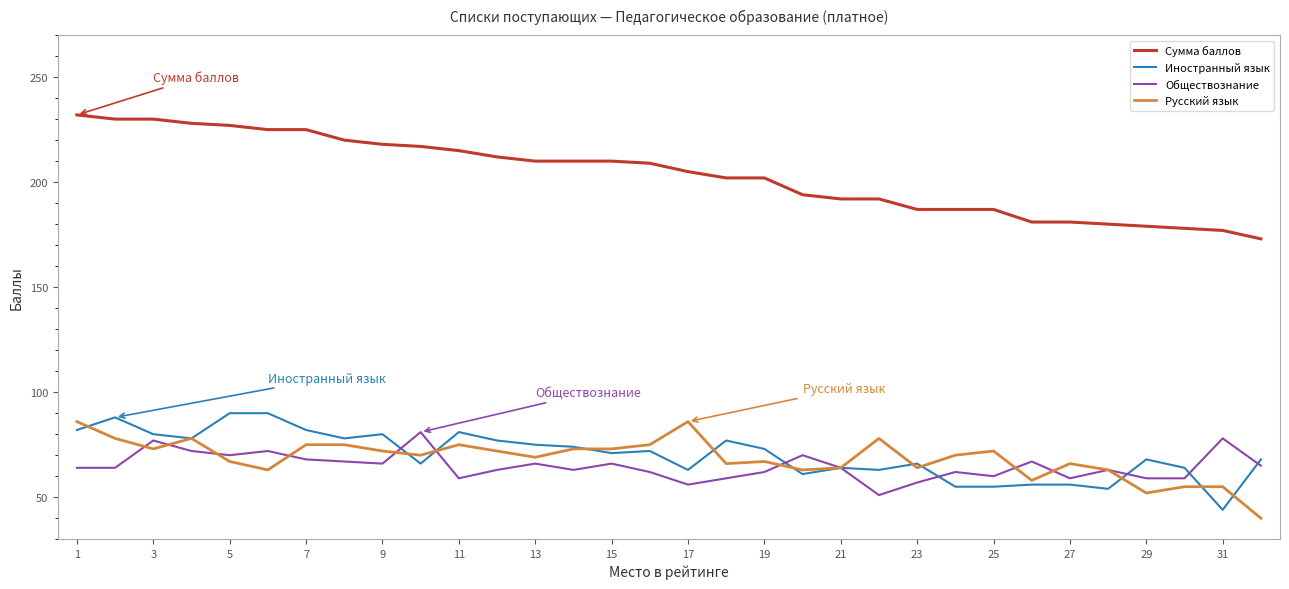

Which series has the largest total across all categories?

Сумма баллов